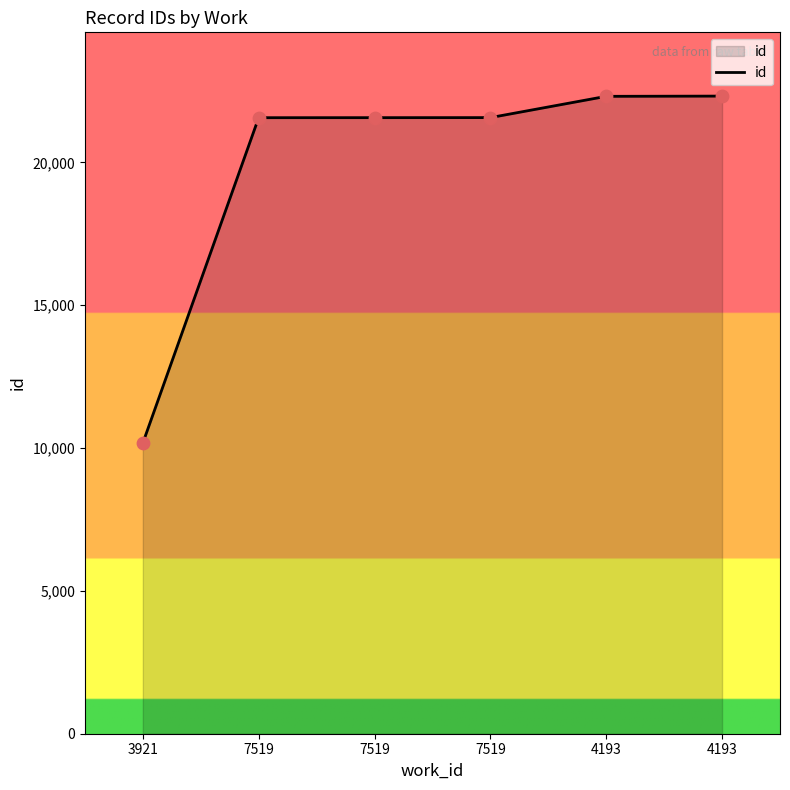

Approximately how many times larger is the value at 7519 compared to 3921?

2.1